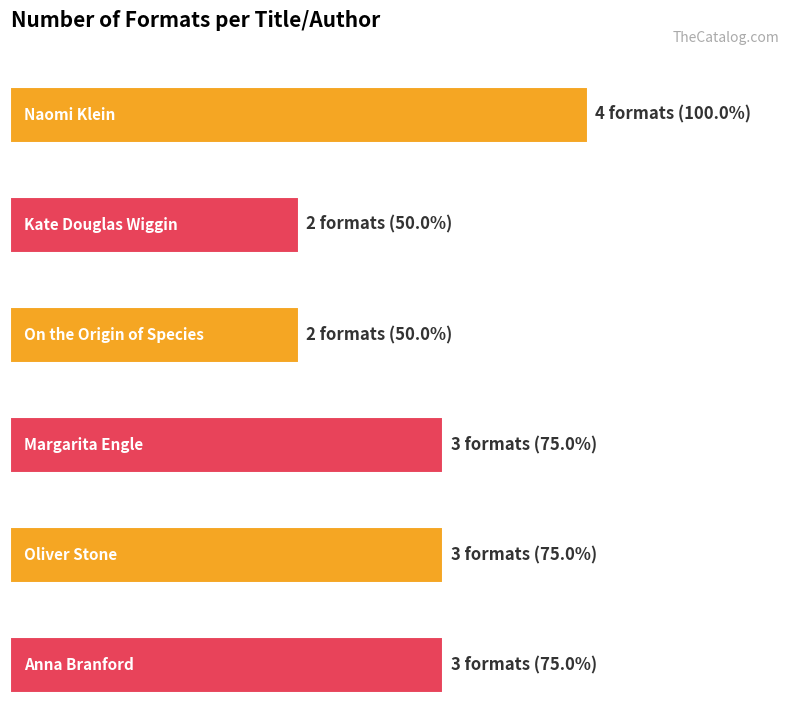

Rank the categories by value from lowest to highest.

Kate Douglas Wiggin, On the Origin of Species, Margarita Engle, Oliver Stone, Anna Branford, Naomi Klein